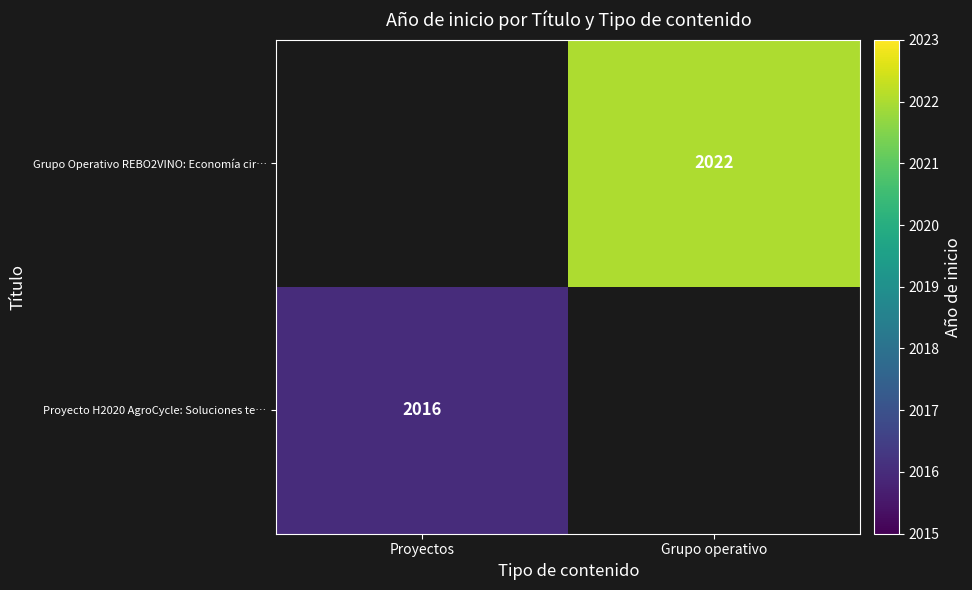

Is it true that Proyecto H2020 AgroCycle: Soluciones te… equals 2016 at Proyectos?

True